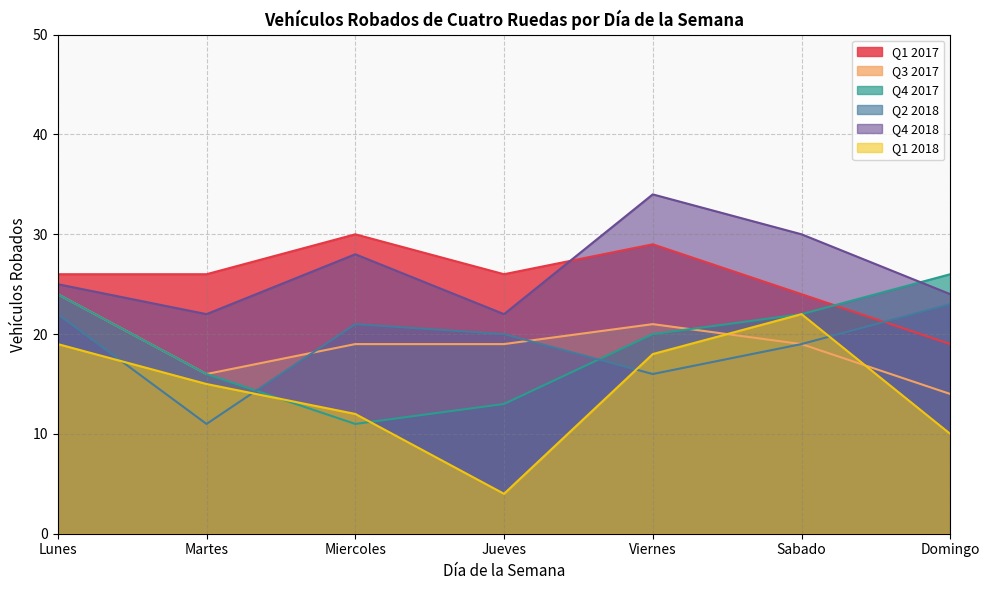

True or false: Q1 2017 has a value of 52 at Miercoles.

False